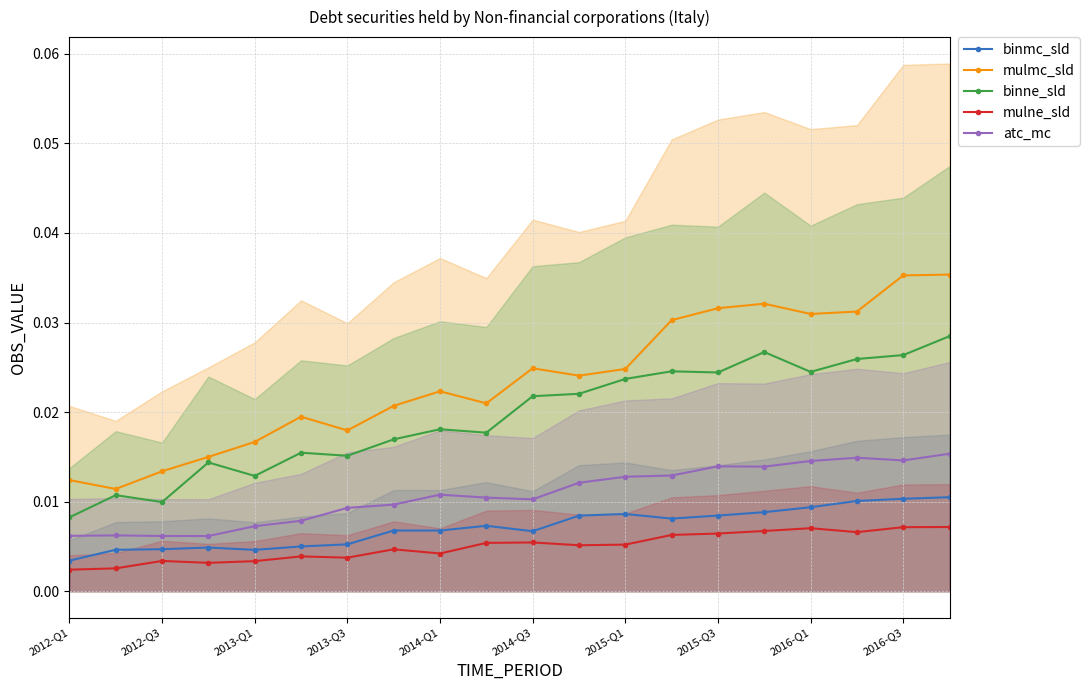

Is the value of binmc_sld at 2014-Q3 greater than the value of mulmc_sld at 2016-Q1?

No